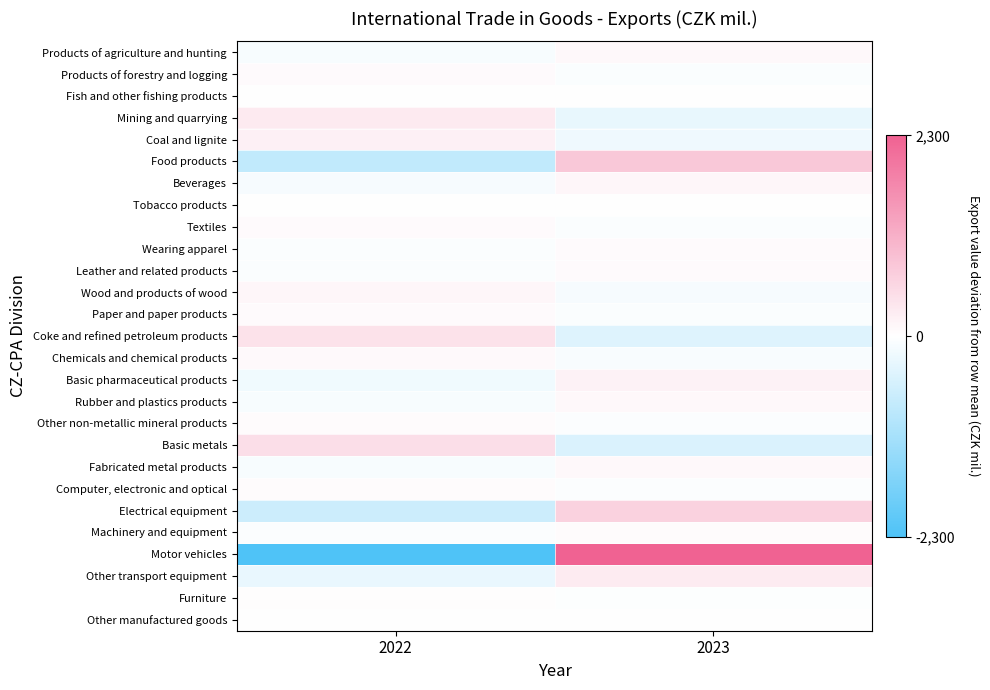

Between 2023 and 2022, which is larger?

2023